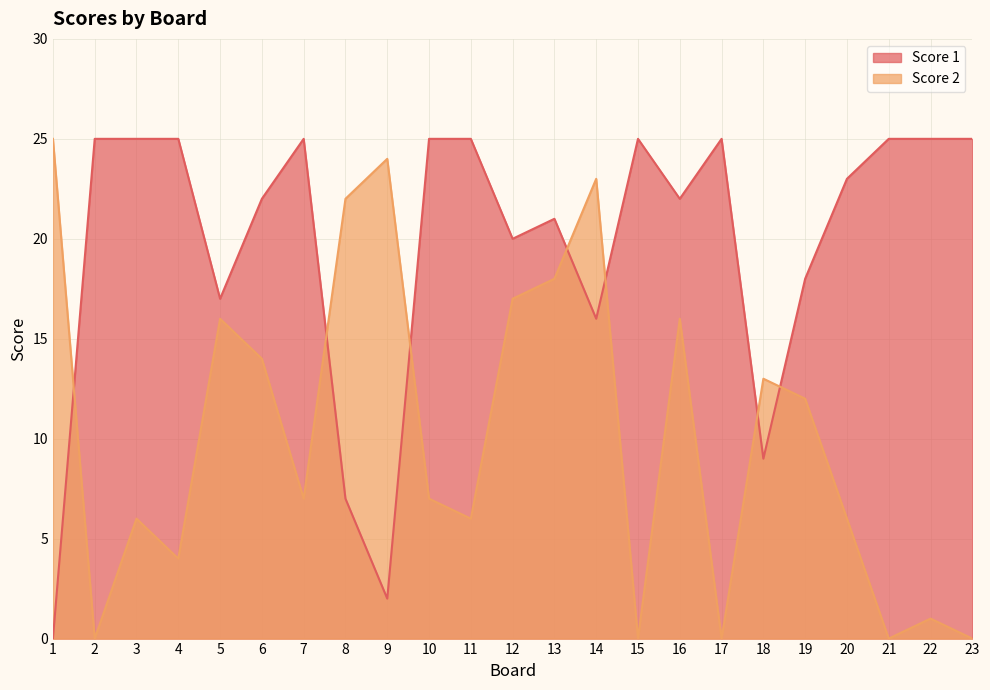

Reading left to right, list all the values displayed in this chart.

Score 1: 1=0	2=25	3=25	4=25	5=17	6=22	7=25	8=7	9=2	10=25	11=25	12=20	13=21	14=16	15=25	16=22	17=25	18=9	19=18	20=23	21=25	22=25	23=25
Score 2: 1=25	2=0	3=6	4=4	5=16	6=14	7=7	8=22	9=24	10=7	11=6	12=17	13=18	14=23	15=0	16=16	17=0	18=13	19=12	20=6	21=0	22=1	23=0